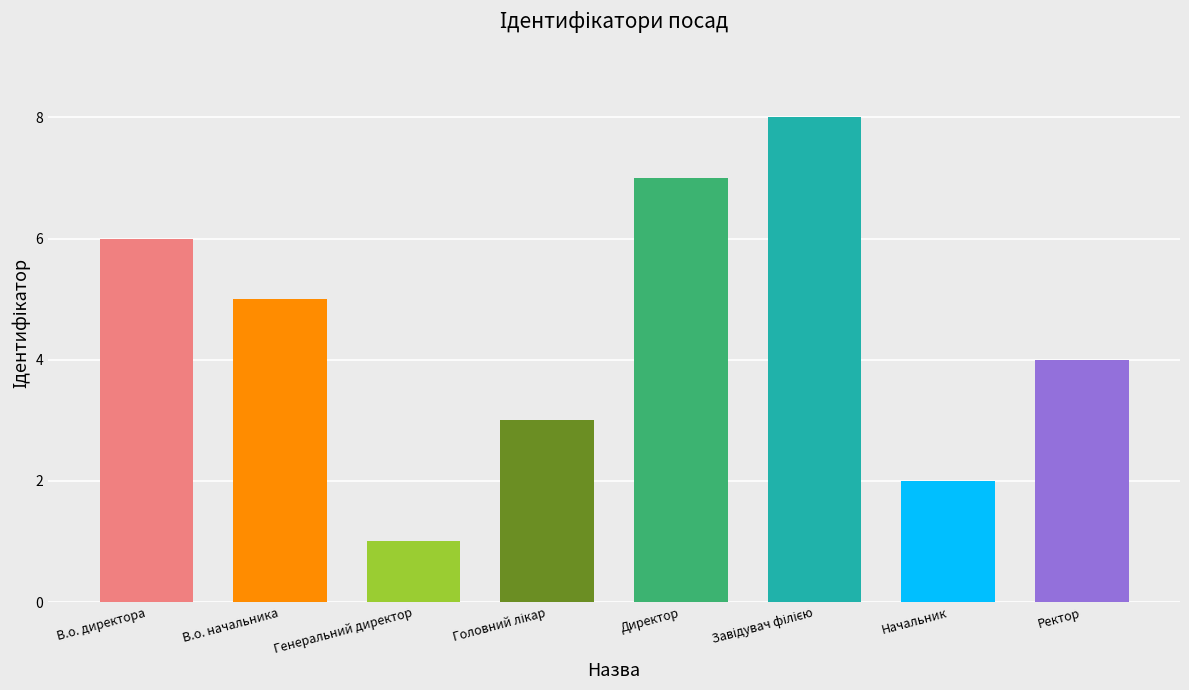

Which category has the lowest value across all series?

Генеральний директор